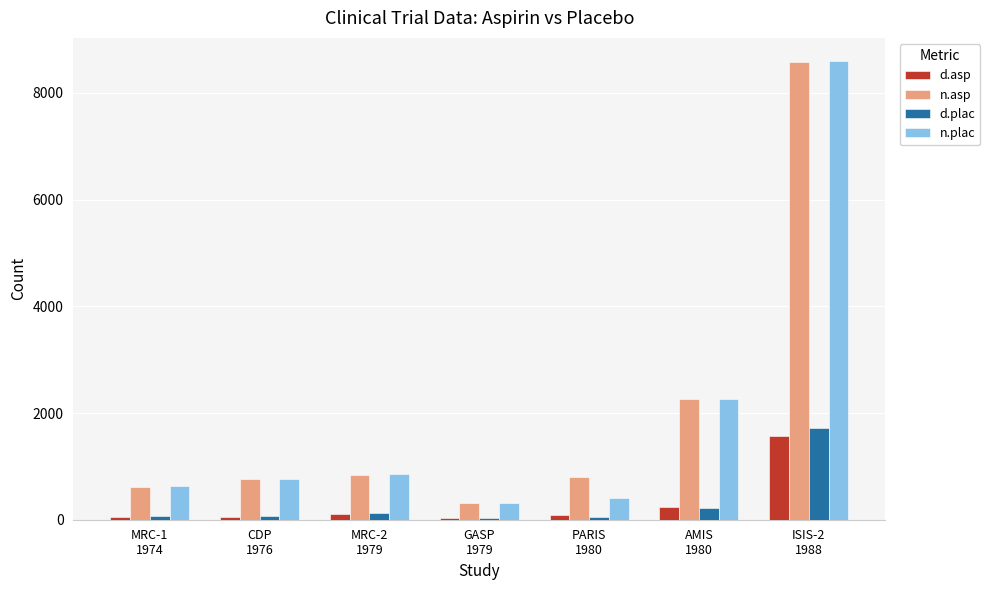

What are all the series names shown in the legend?

d.asp, n.asp, d.plac, n.plac